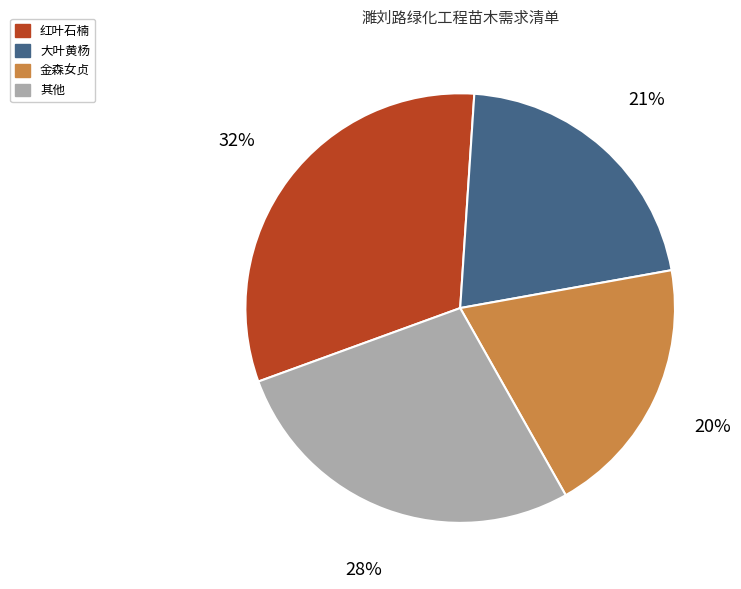

To the nearest percent, what is the difference between the largest and smallest slice percentages?

12%